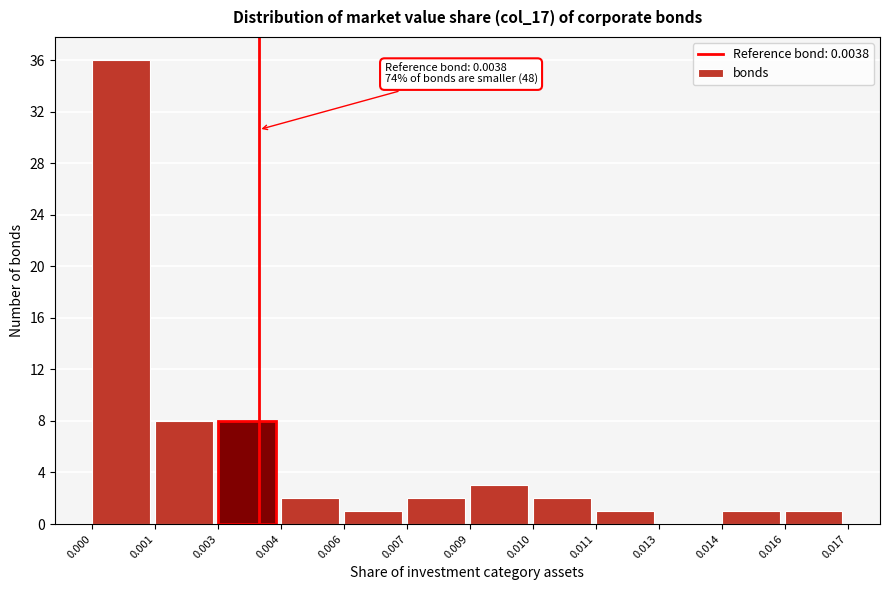

Reading left to right, transcribe all the data shown in this chart.

0.000=36	0.001=8	0.003=8	0.004=2	0.006=1	0.007=2	0.009=3	0.010=2	0.011=1	0.013=0	0.014=1	0.016=1